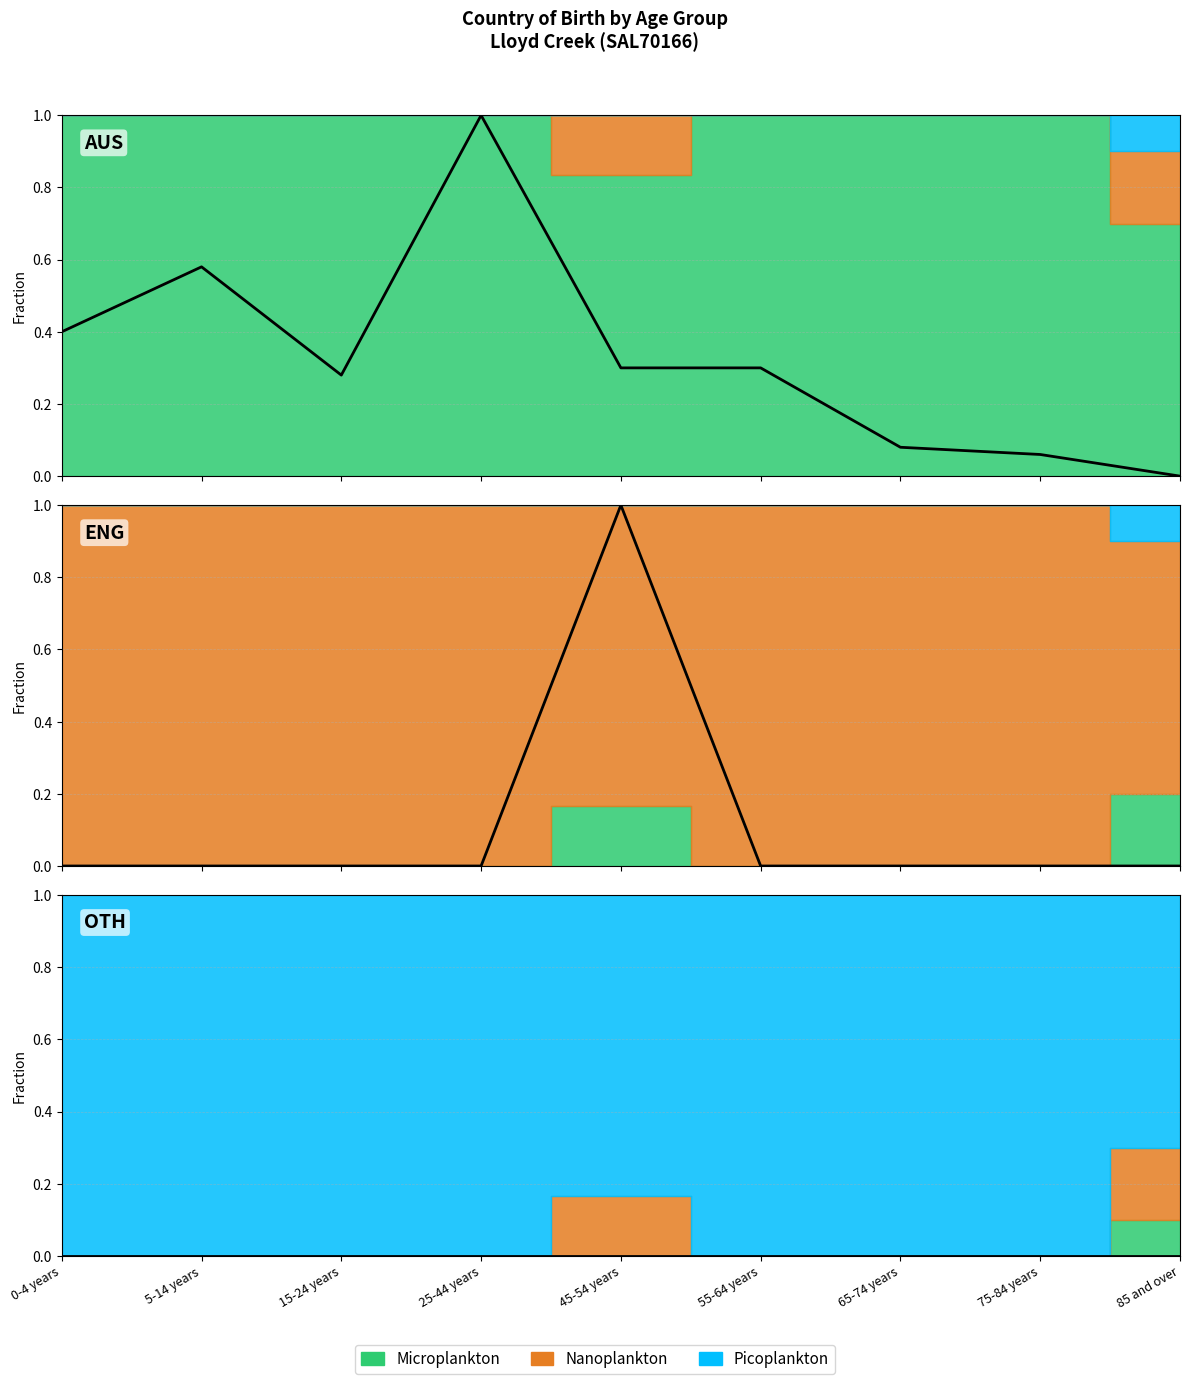

What is the approximate value of Australia at 15-24 years?

0.3